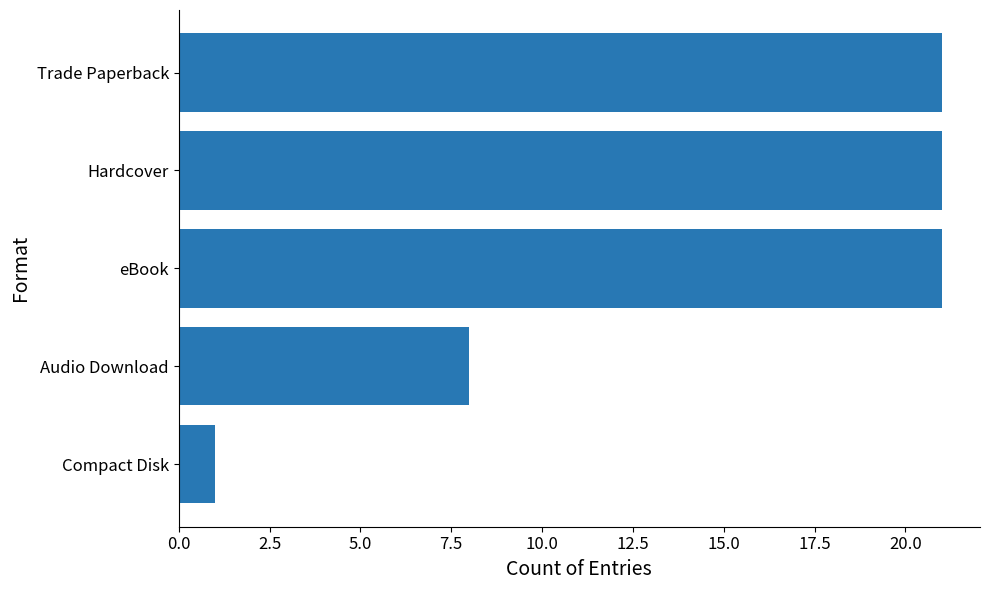

What is the label of the 2nd bar from the top?

Hardcover